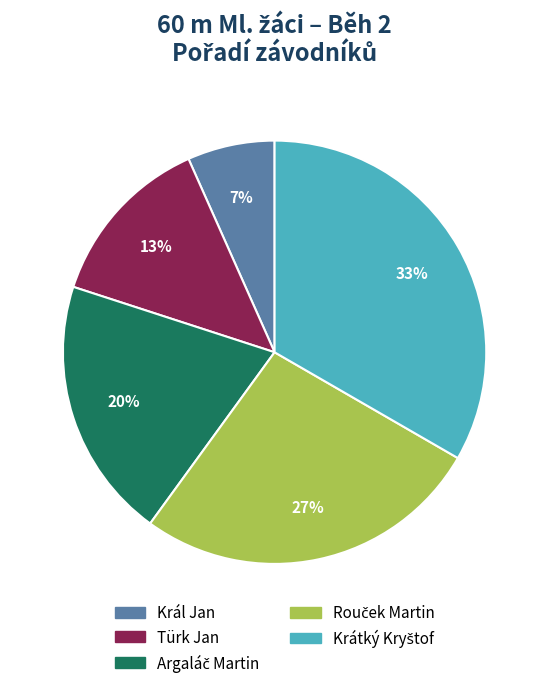

Do Král Jan and Türk Jan together represent more than half of the pie?

No